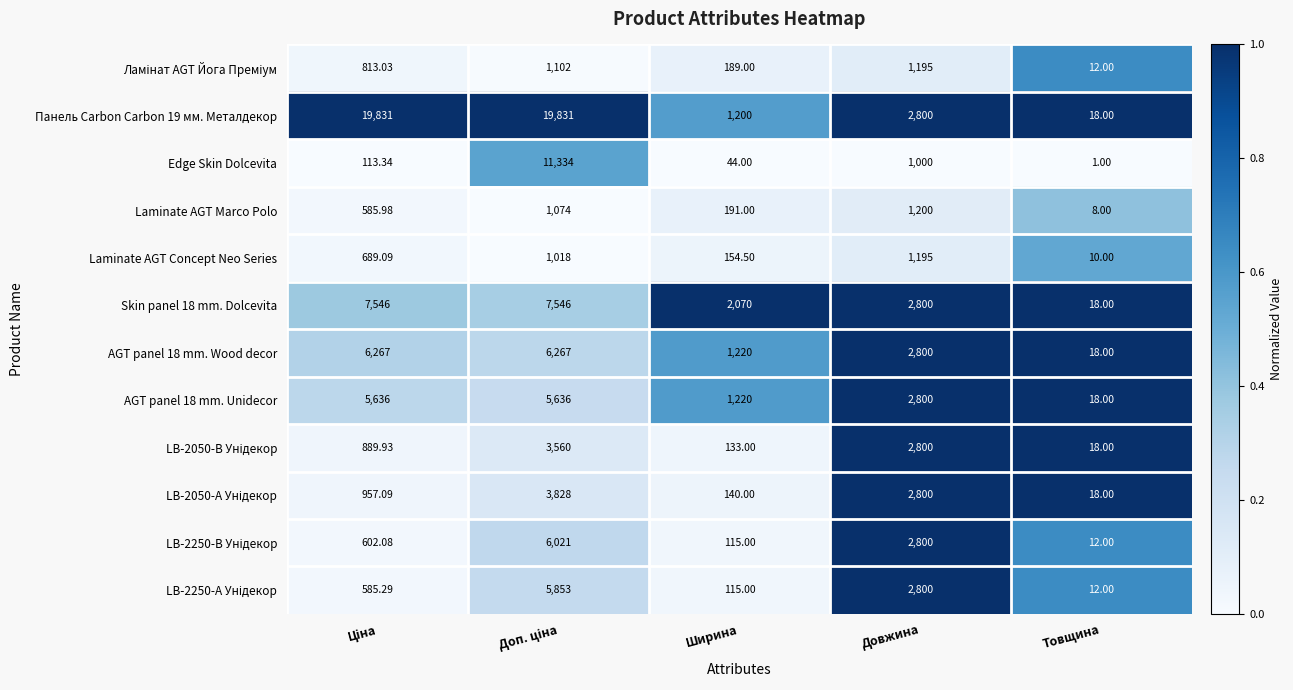

At which category does the chart reach its minimum across all series?

Товщина